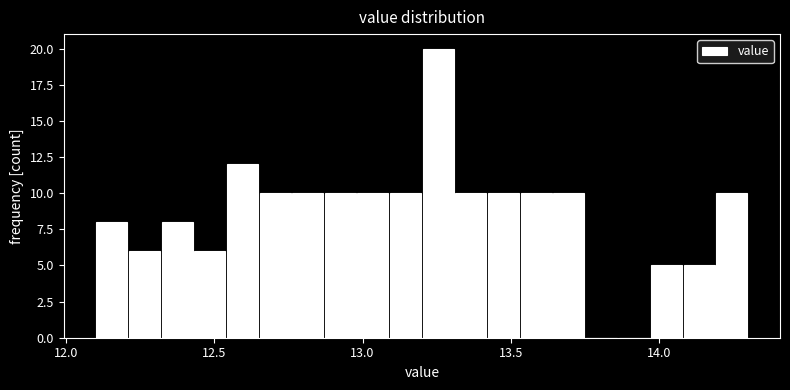

Around what value on the x-axis is the tallest bar? Give the approximate position of its centre, as read against the axis.

13.25